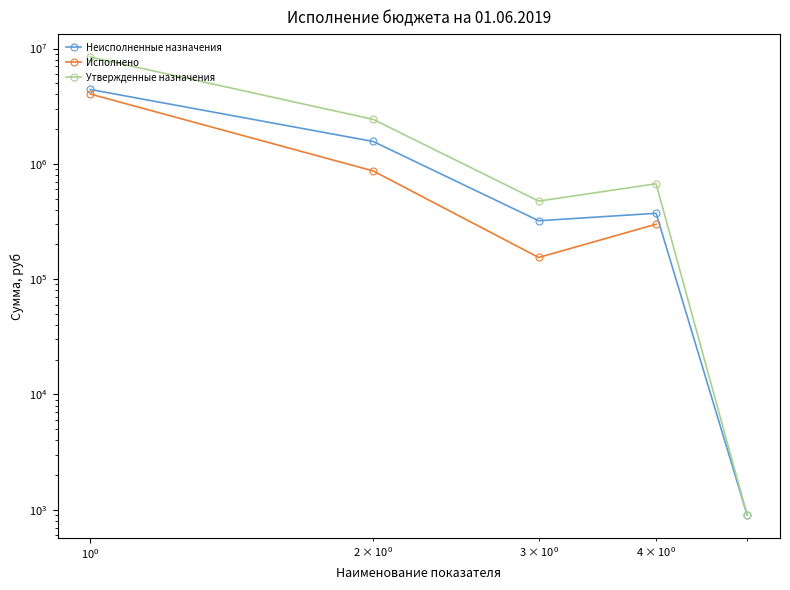

Is it true that Утвержденные назначения equals 311000.7 at $\mathdefault{10^{0}}$?

False